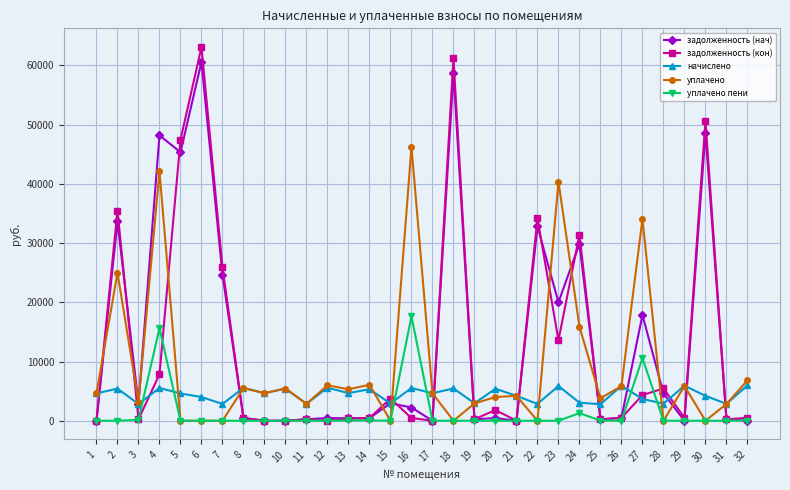

Rank the series by their maximum value, from lowest to highest.

начислено, уплачено пени, уплачено, задолженность (нач), задолженность (кон)